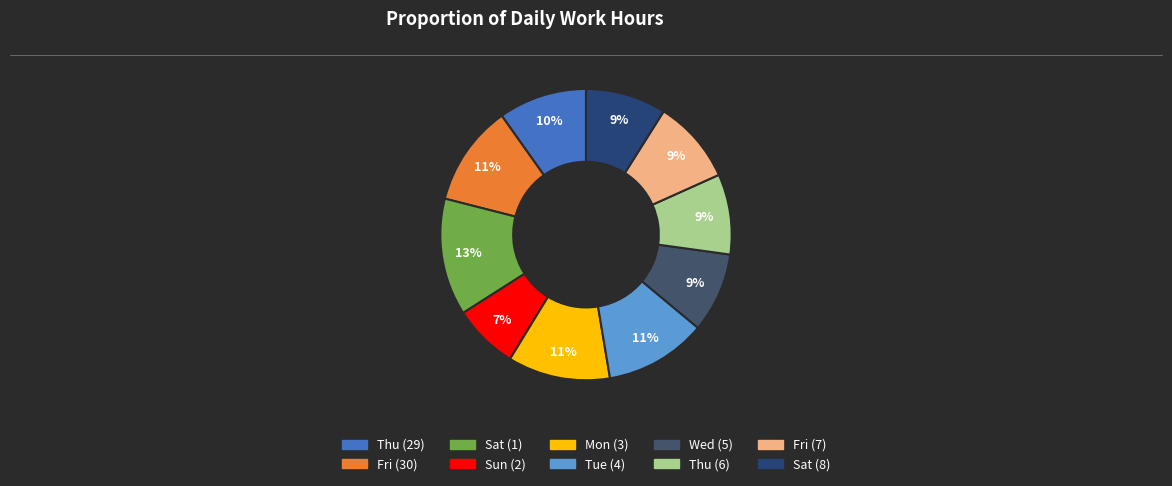

Which category has the biggest portion of the pie?

Sat (1)